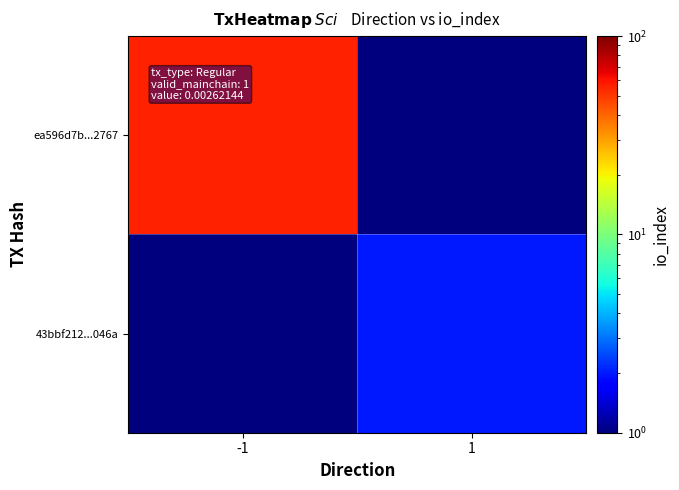

At -1, list the series in order from largest to smallest.

ea596d7b...2767, 43bbf212...046a